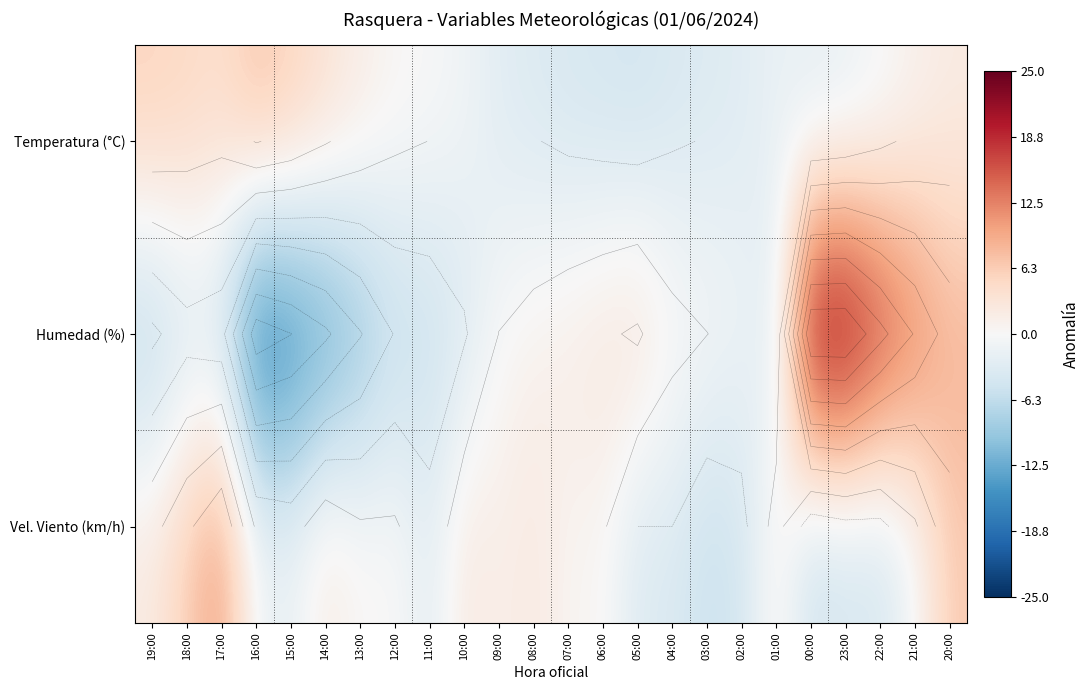

Rank the series by their maximum value, from highest to lowest.

Humedad (%), Vel. Viento (km/h), Temperatura (°C)